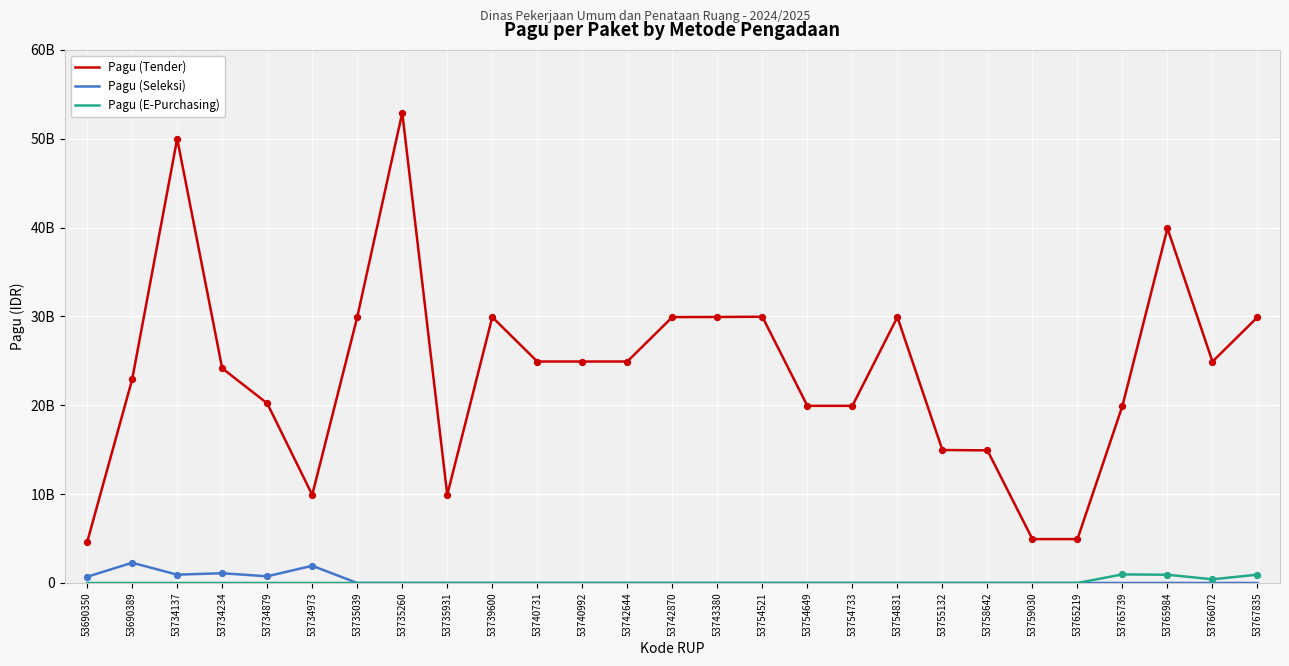

What are all the series names shown in the legend?

Pagu (Tender), Pagu (Seleksi), Pagu (E-Purchasing)